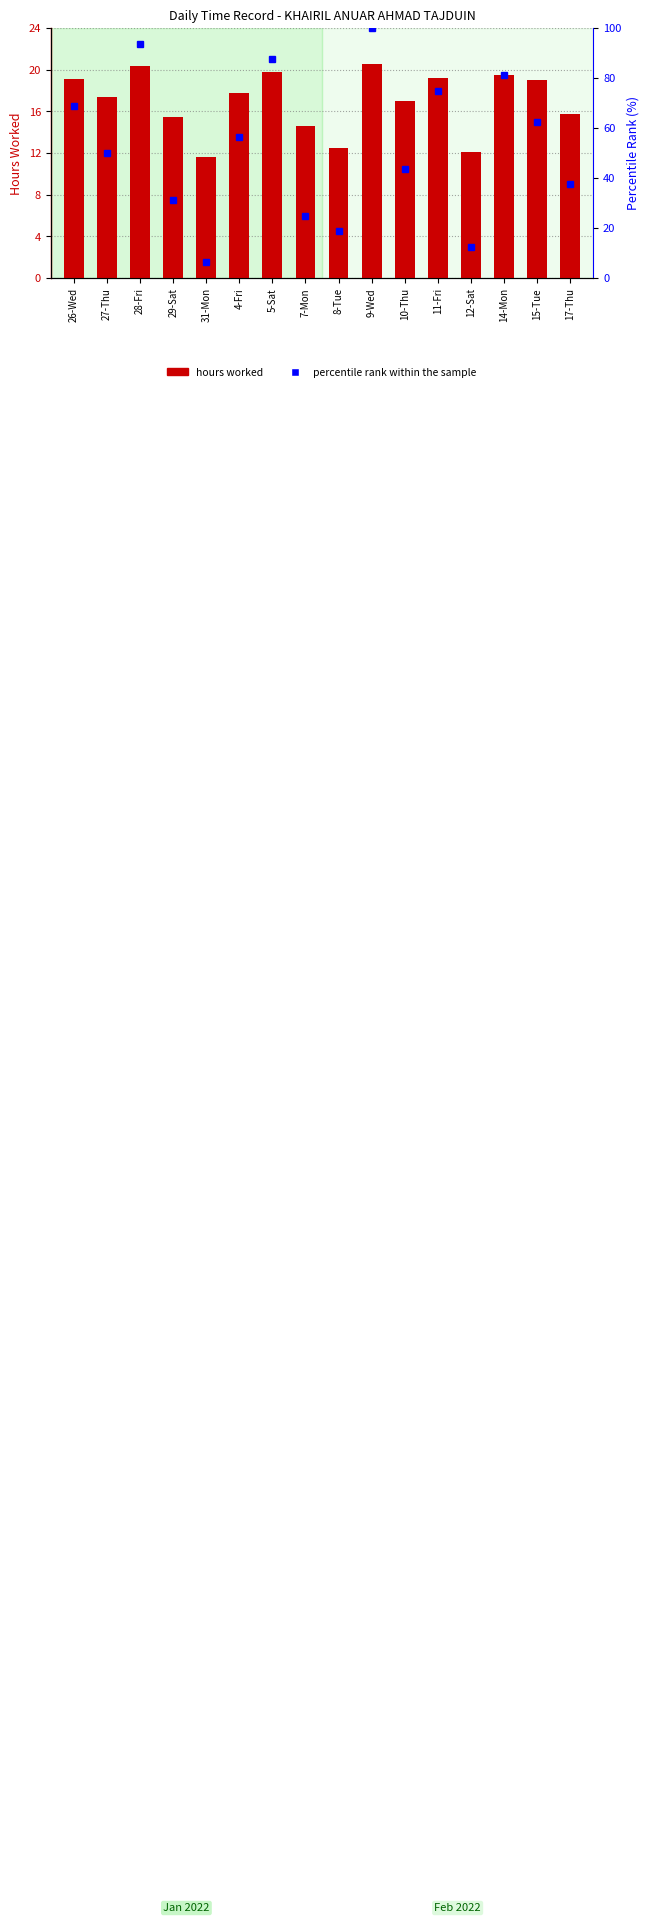

What is the maximum value shown in the chart?

100.0